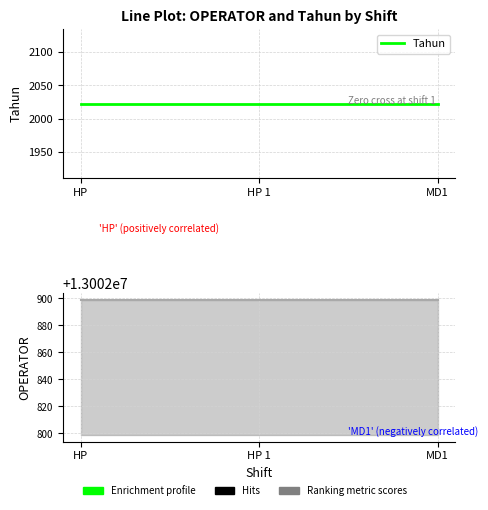

Reading left to right, what are all the values shown in this chart?

Tahun: HP=2023	HP 1=2023	MD1=2023
OPERATOR line: HP=13002899	HP 1=13002899	MD1=13002899